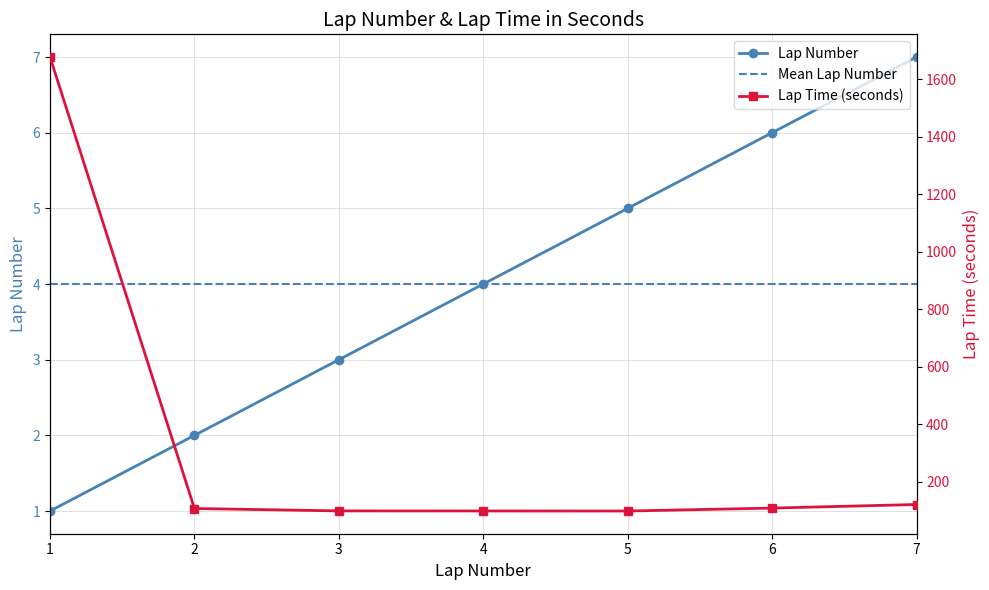

What is the average value of the lap_number series?

4.0